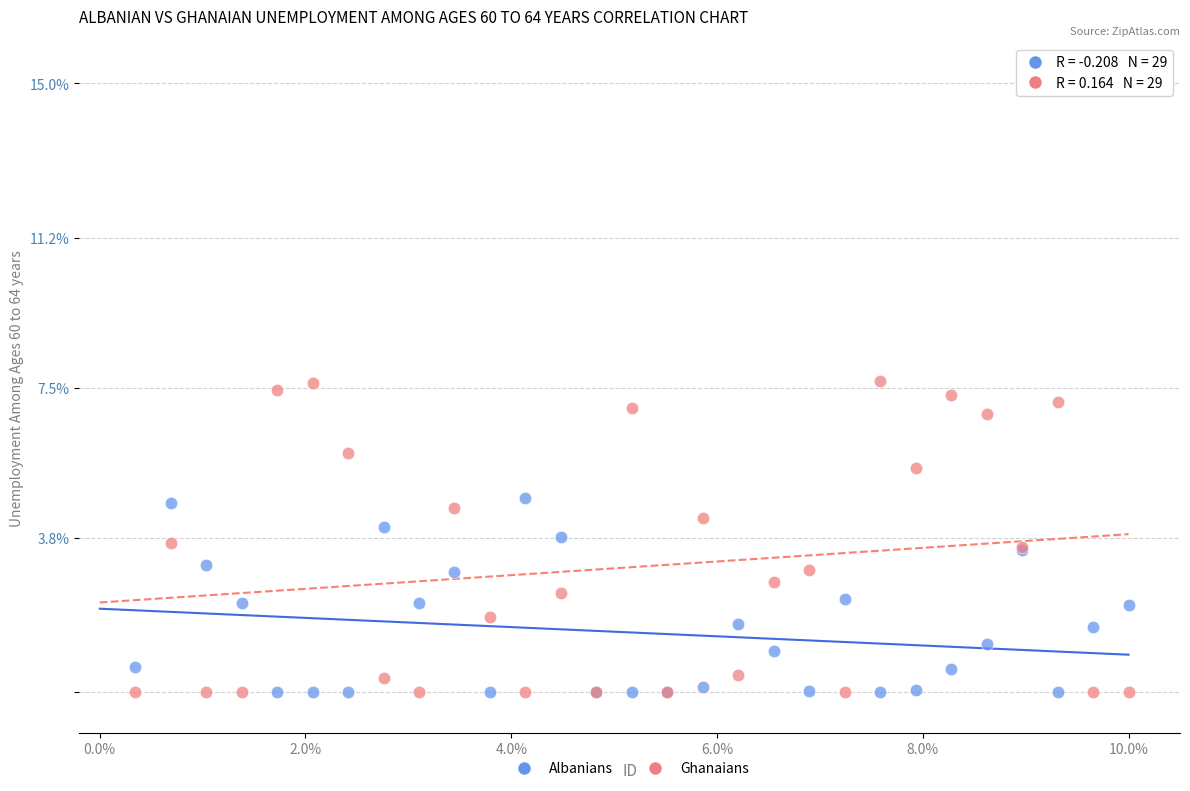

What is the X range (max minus min) for the scatter plot?

9.7